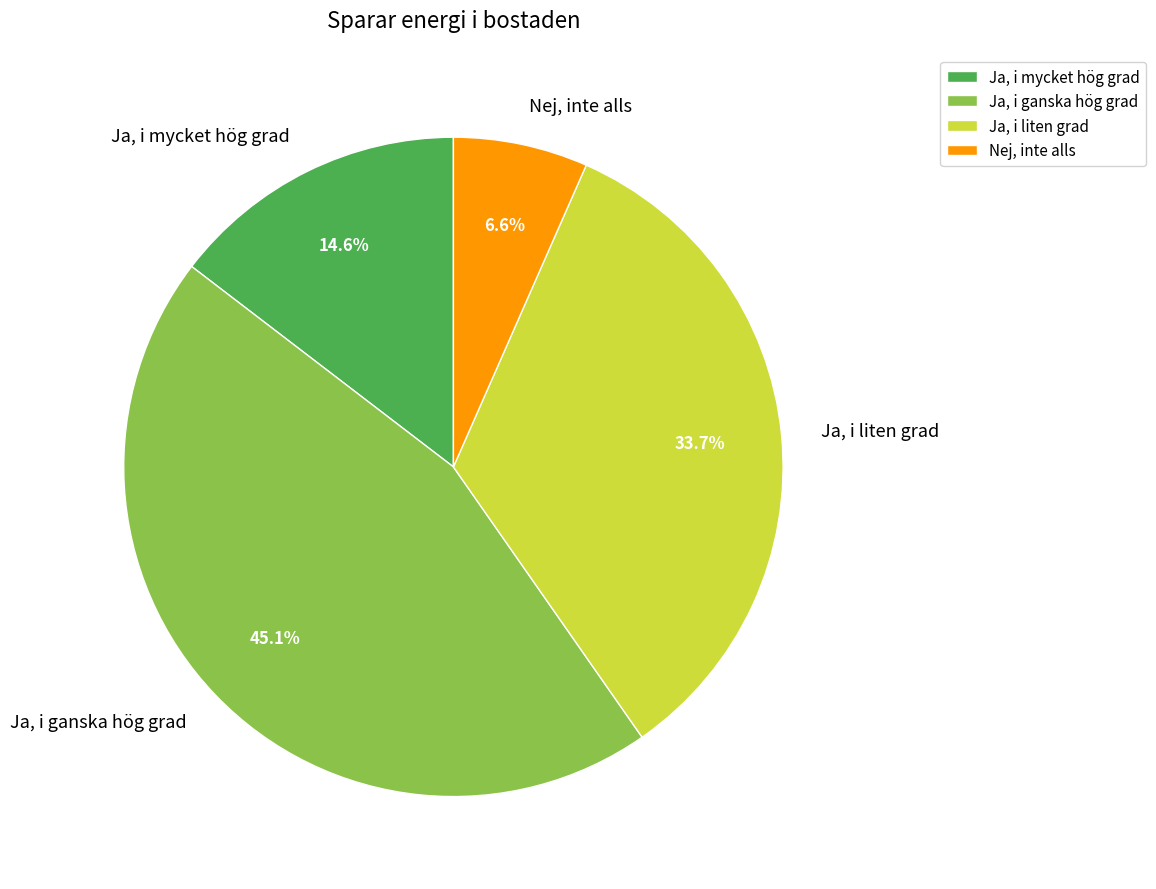

To the nearest percent, what is the difference between the Ja, i ganska hög grad and Nej, inte alls slice percentages?

38%